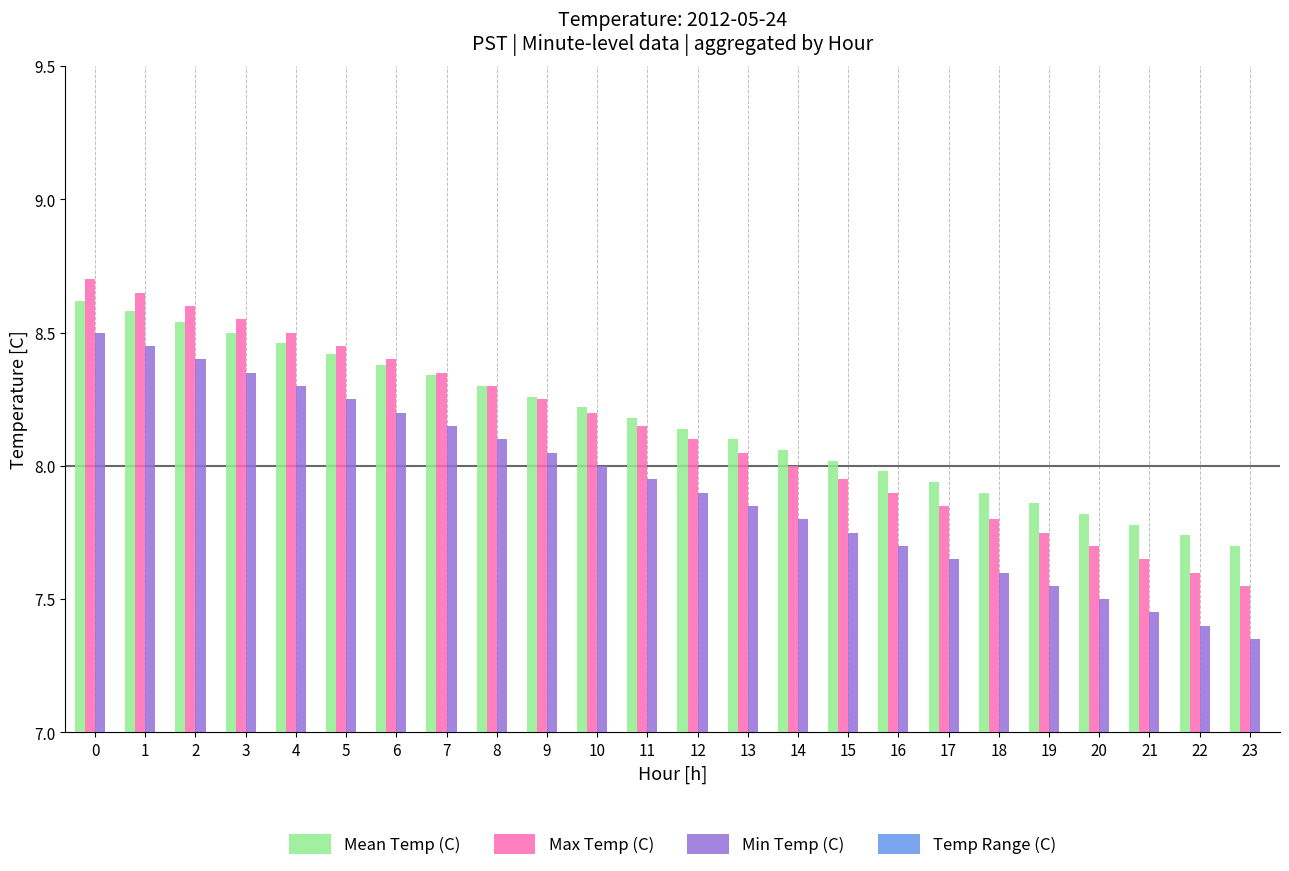

What is the greatest value displayed?

8.7